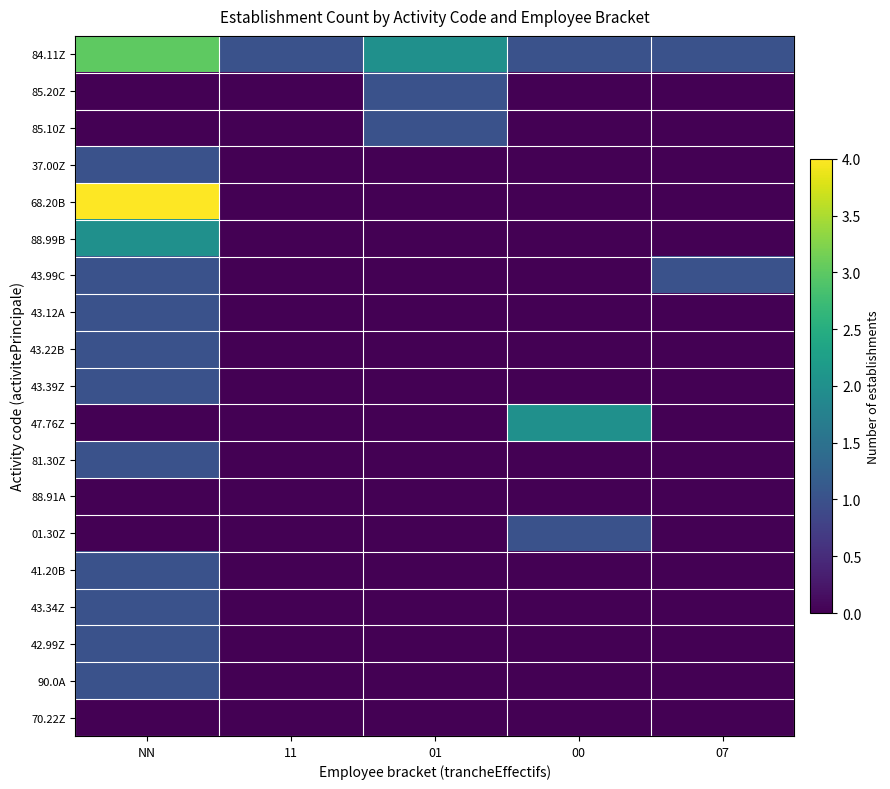

At which category is the sum across all series the highest?

NN